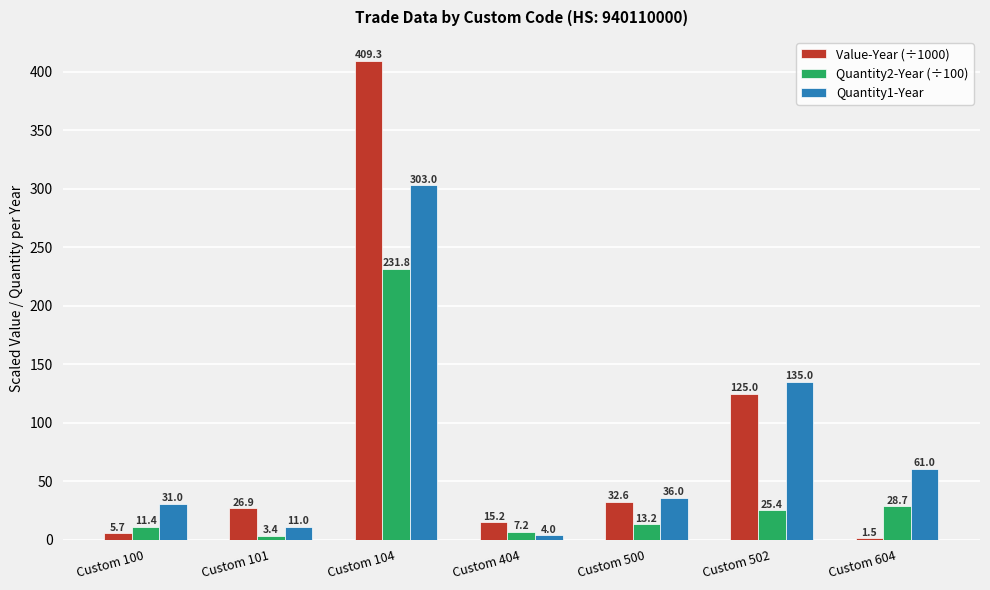

Rank the categories by Quantity2-Year (÷100) value from highest to lowest.

Custom 104, Custom 604, Custom 502, Custom 500, Custom 100, Custom 404, Custom 101